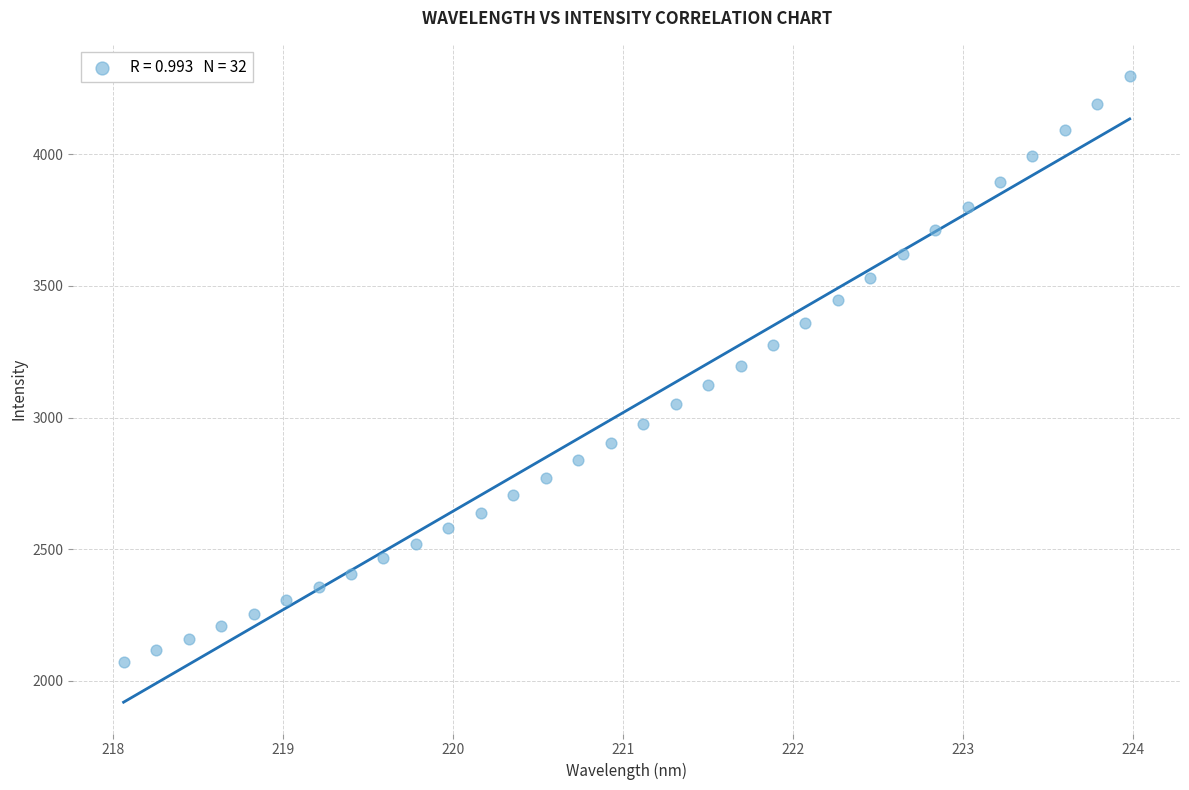

What is the range of X values (max minus min)?

5.9